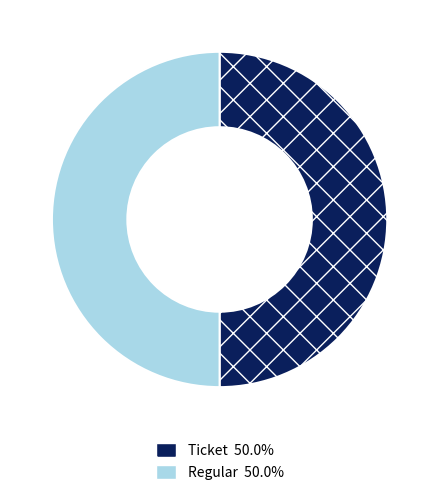

Do Ticket and Regular together represent more than half of the pie?

Yes